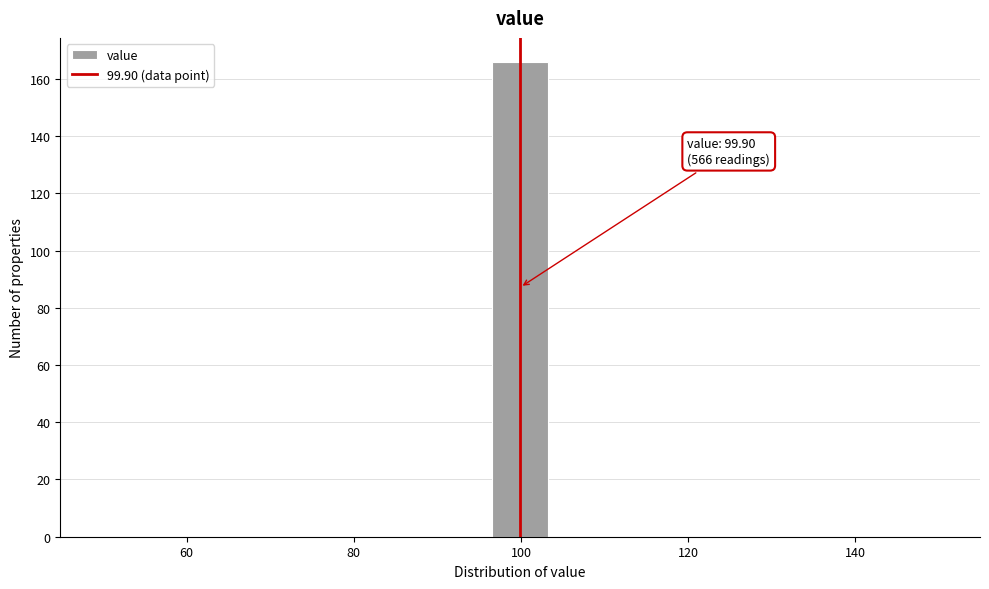

Read against the x-axis, roughly where is the centre of the tallest bar?

100